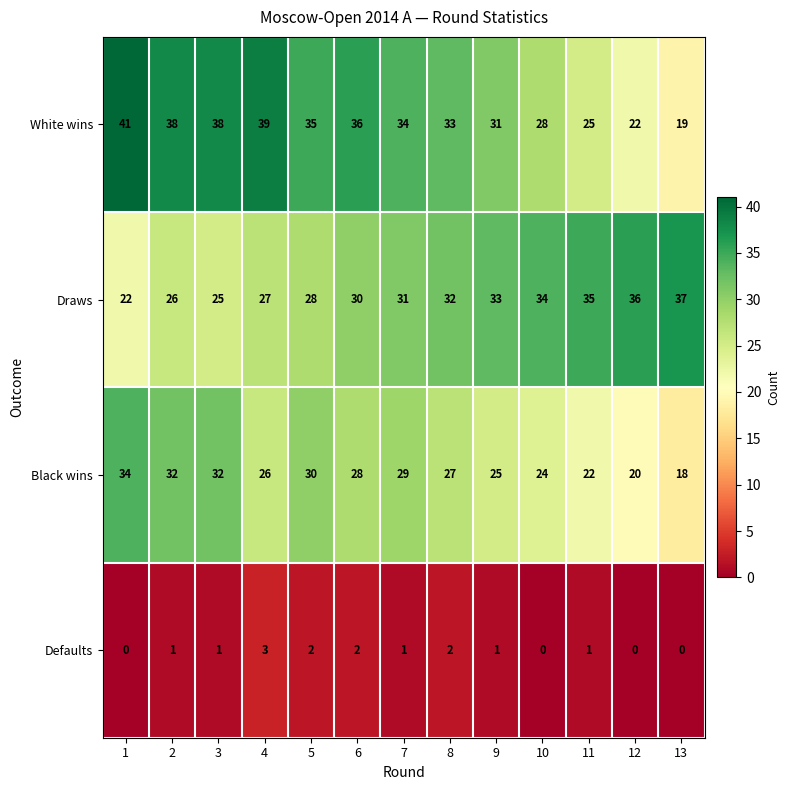

What is the difference between the White wins values at 6 and 4?

3